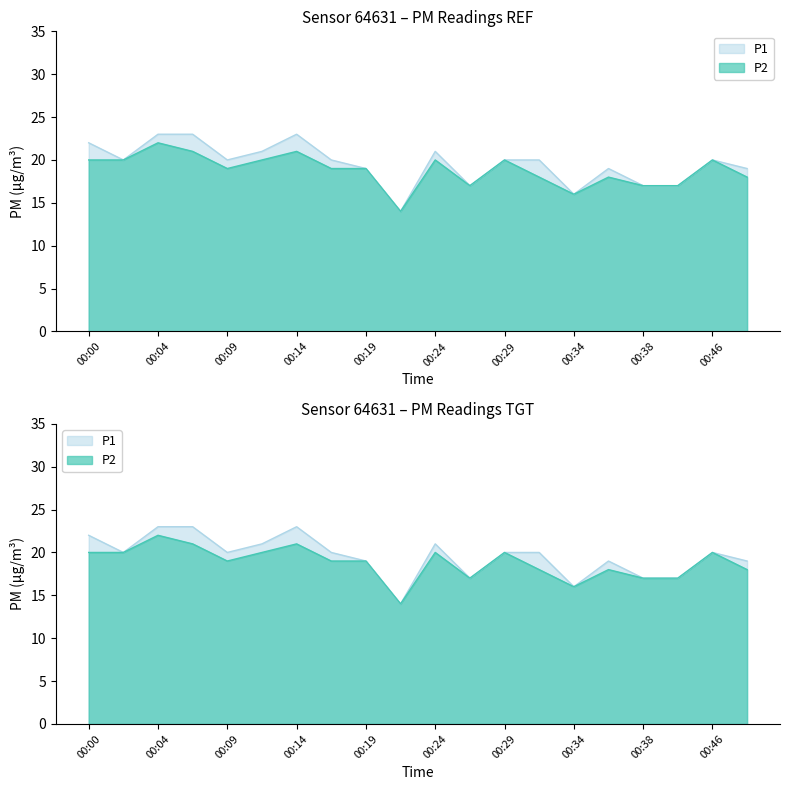

Where does the P2 series first go above 19?

00:00